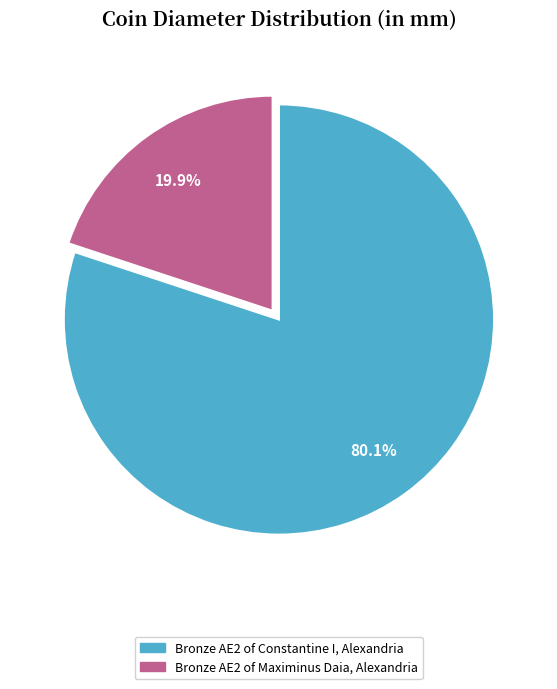

Is there a majority slice in this chart?

Yes